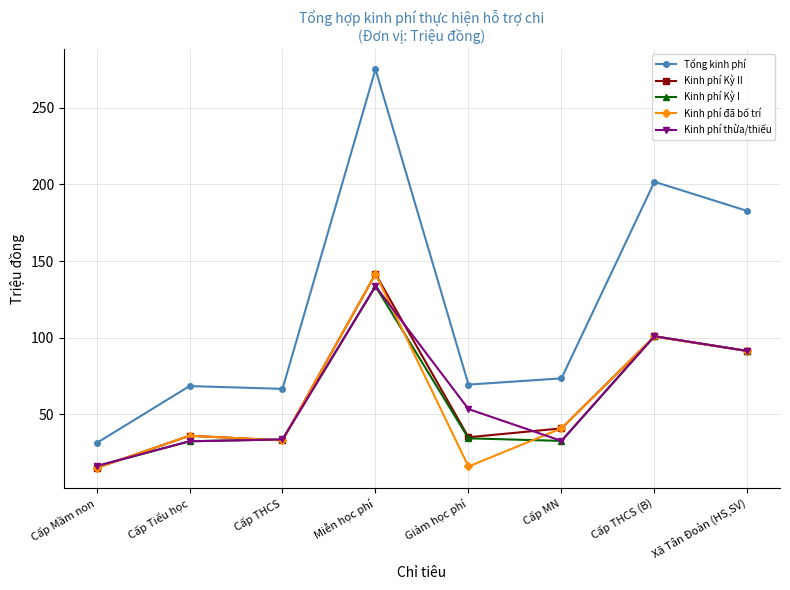

Does the chart have visible grid lines?

Yes